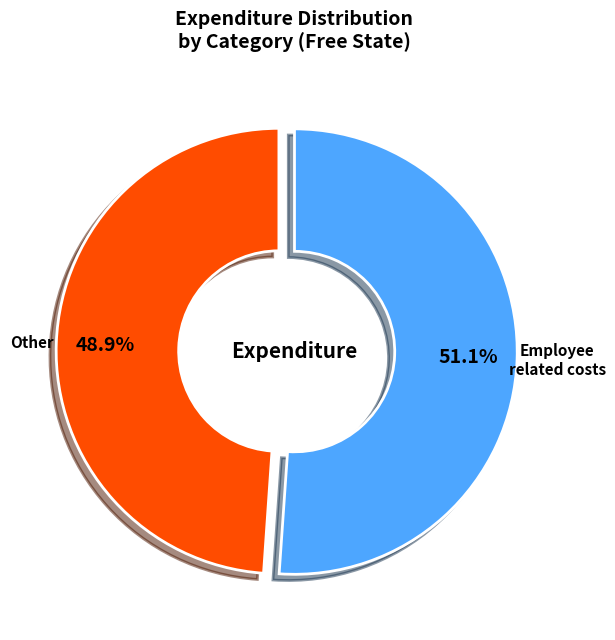

Is there a majority slice in this chart?

Yes